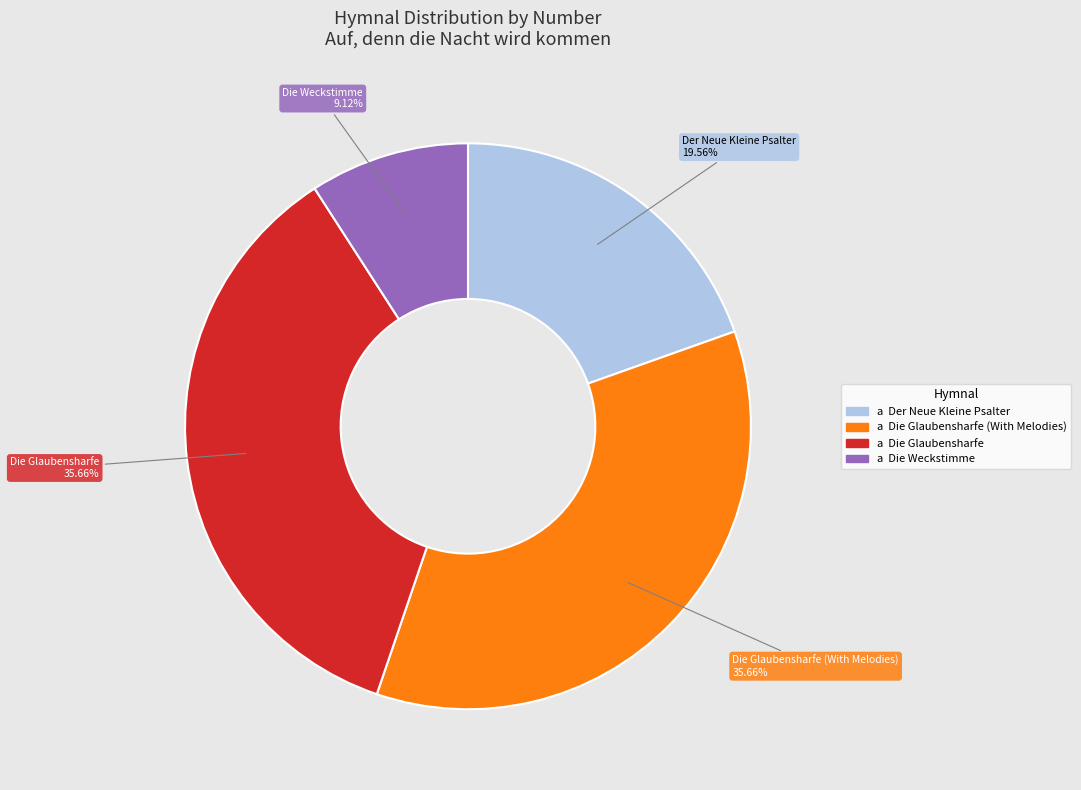

Is there a majority slice in this chart?

No